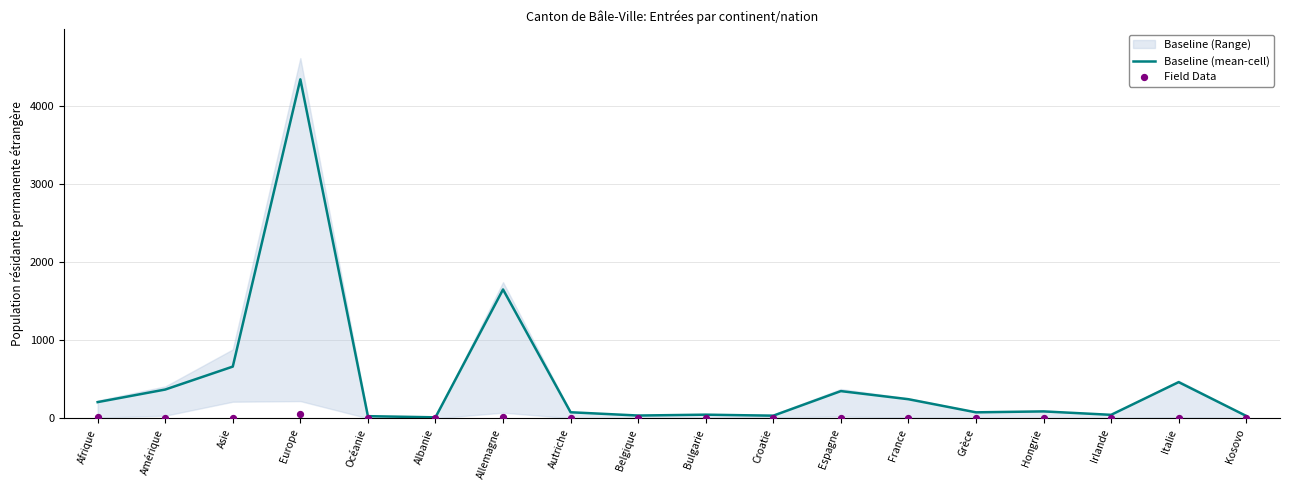

Which series contains the highest Y value?

Baseline (mean-cell)